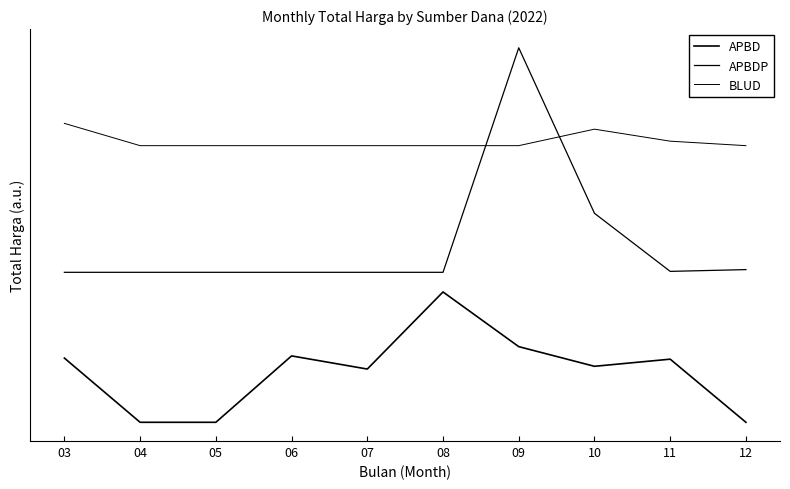

Does the chart display data point markers on the line(s)?

No